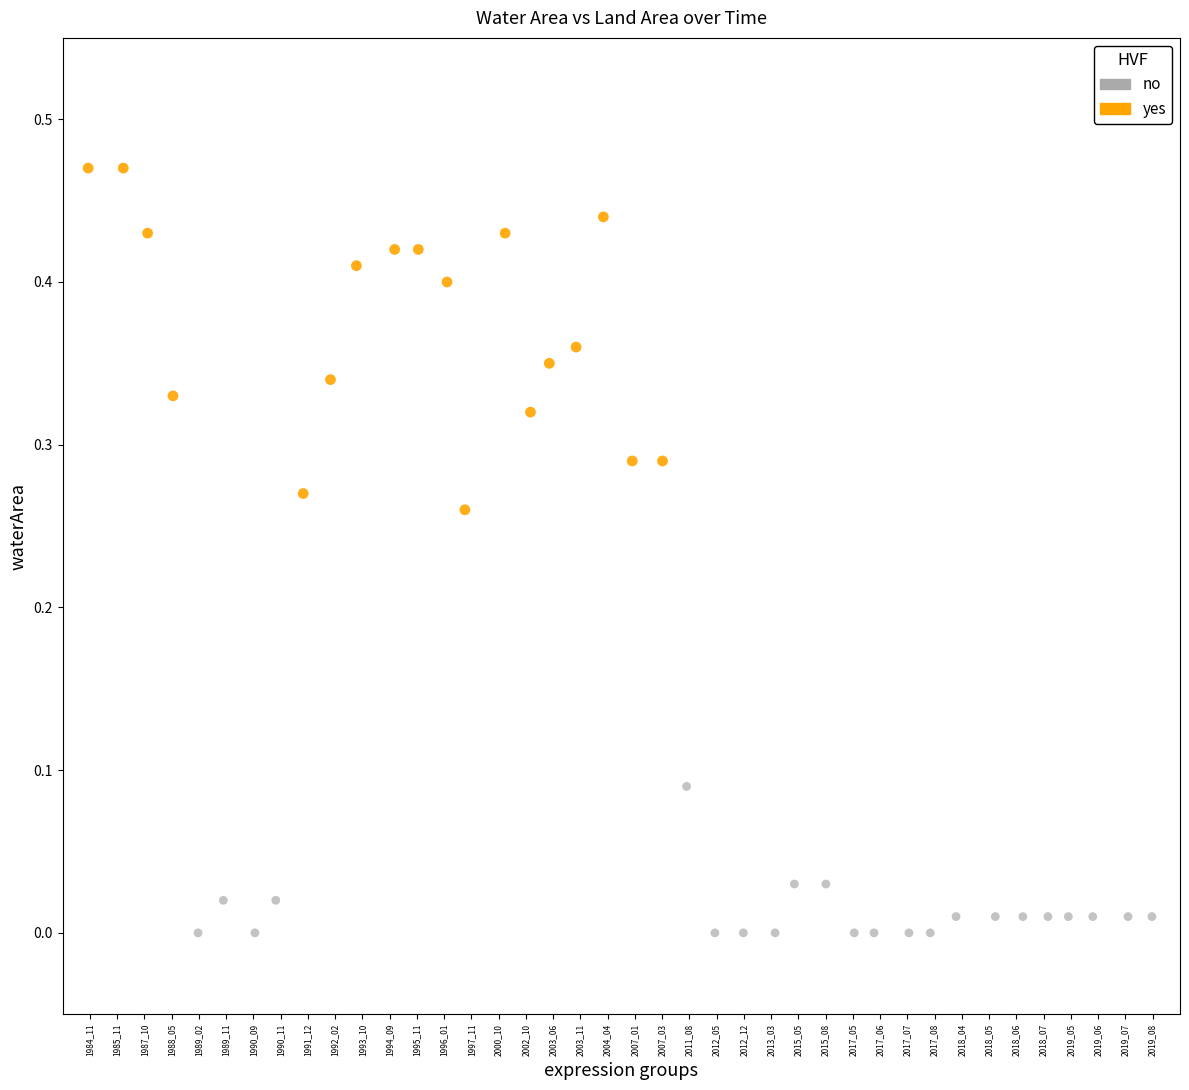

Which series reaches the maximum Y coordinate?

yes